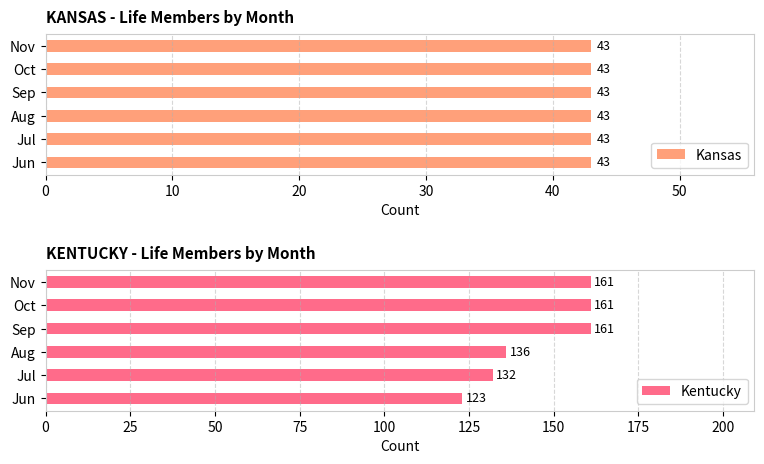

The Kentucky series shows 53 at Oct. True or false?

False